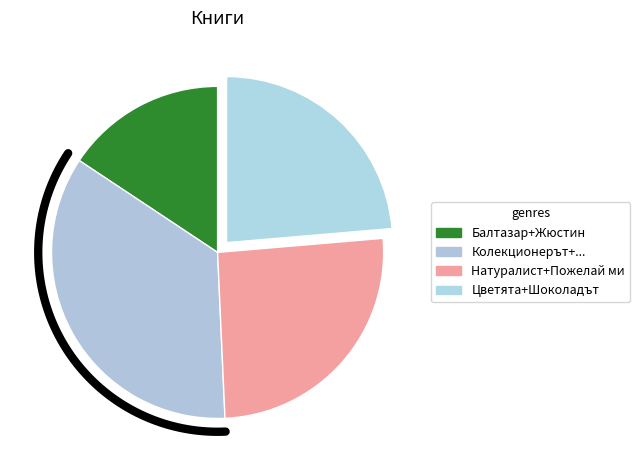

To the nearest percent, what is the difference between the Списъкът and Натуралистът slice percentages?

4%